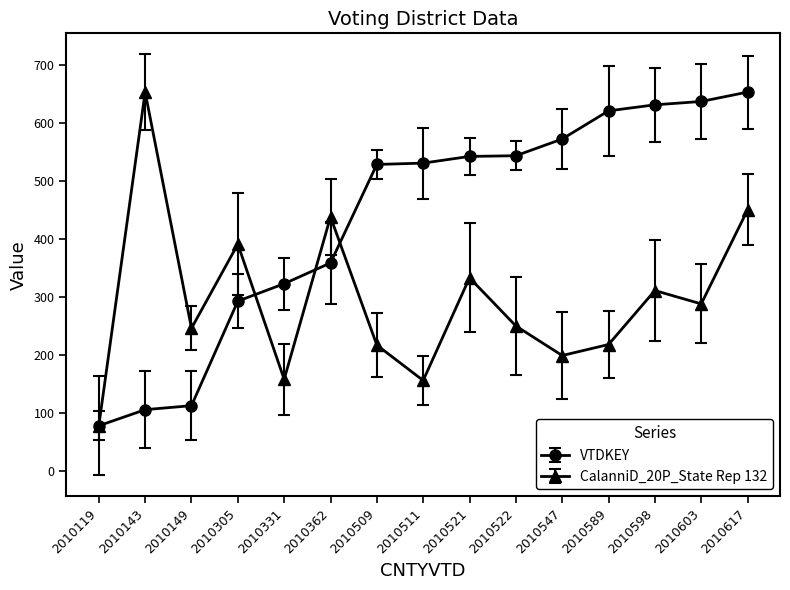

What is the difference between the maximum and second lowest values in the VTDKEY series?

547.3